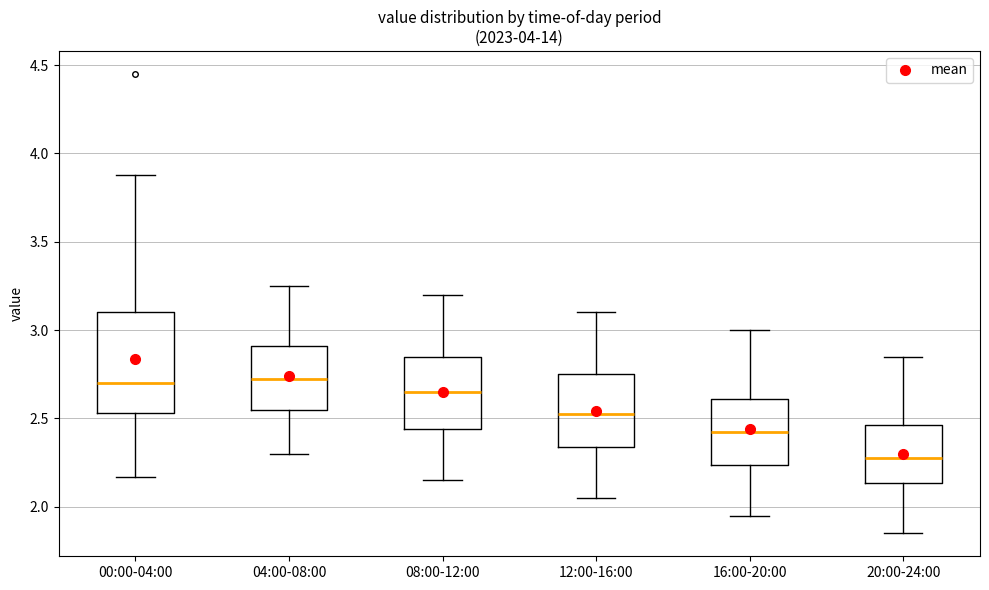

Comparing the boxes themselves (not the whiskers), which one is the tallest?

00:00-04:00